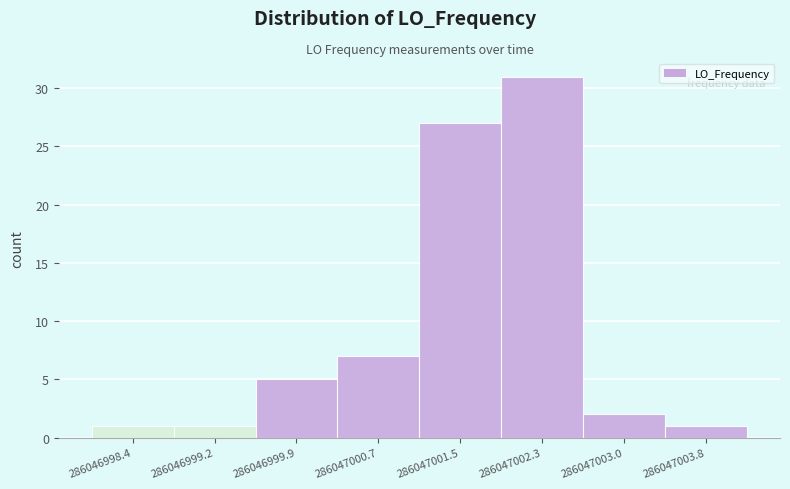

Reading right to left, what are all the values shown in this chart?

286047003.8=1	286047003.0=2	286047002.3=31	286047001.5=27	286047000.7=7	286046999.9=5	286046999.2=1	286046998.4=1